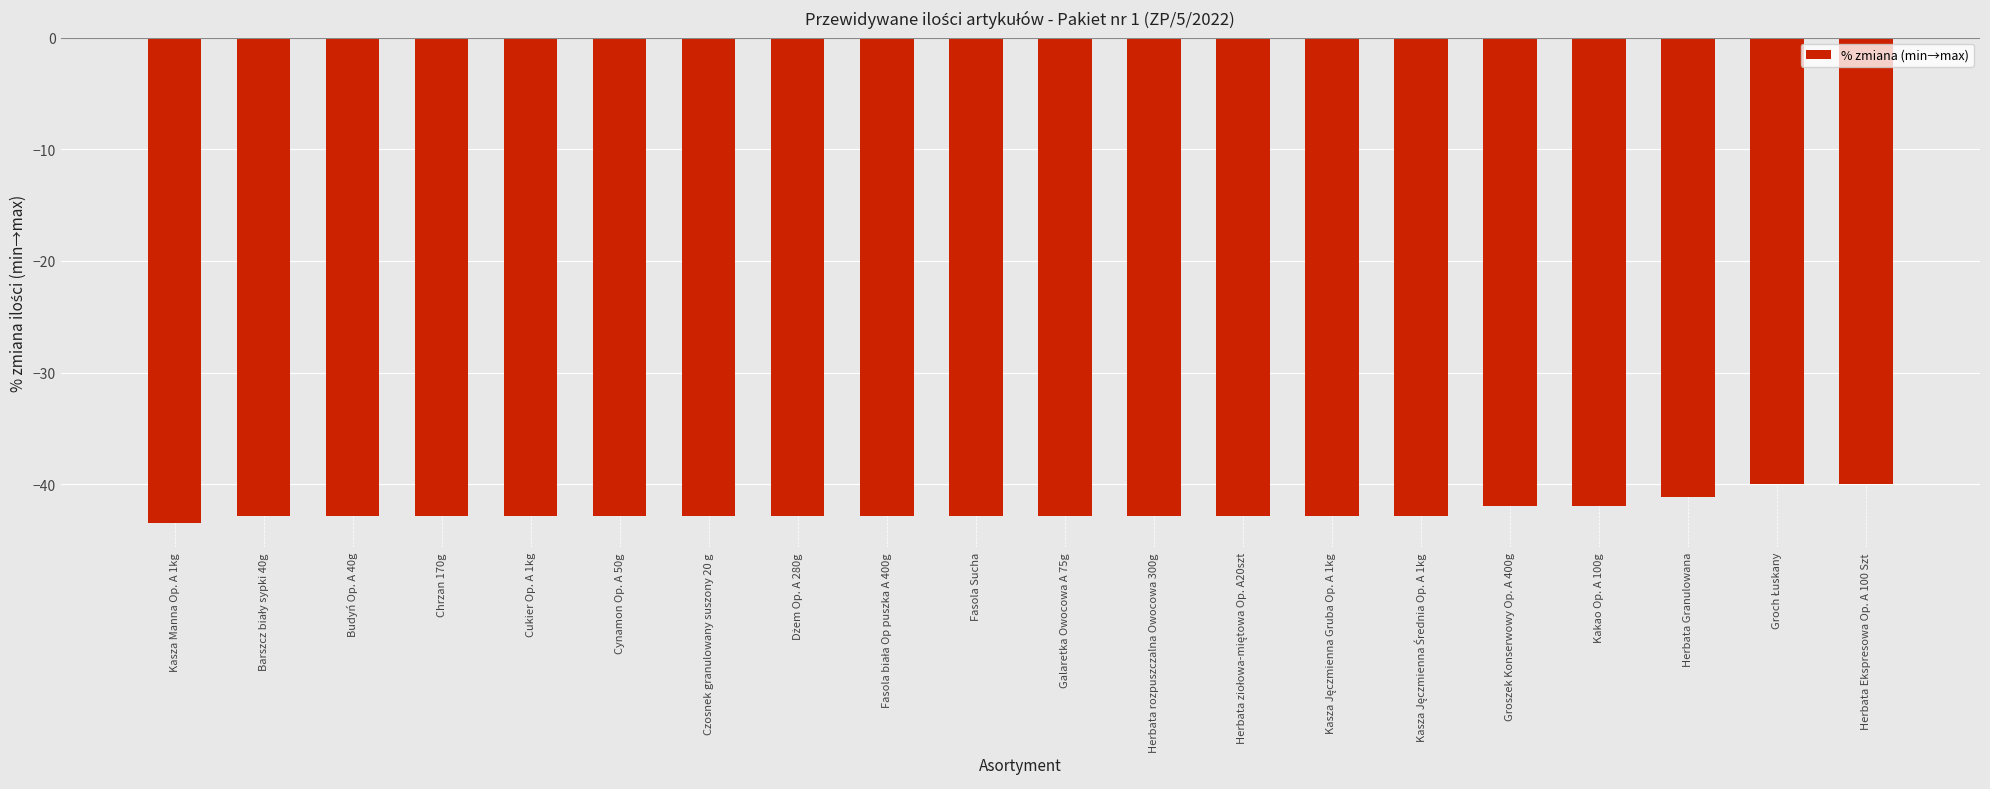

What is the maximum value shown in the chart?

-40.0